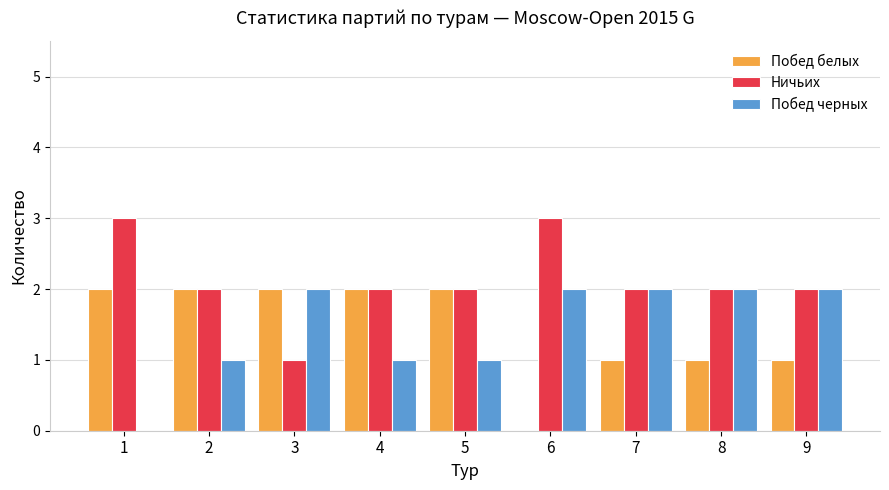

What is the maximum value for Ничьих?

3